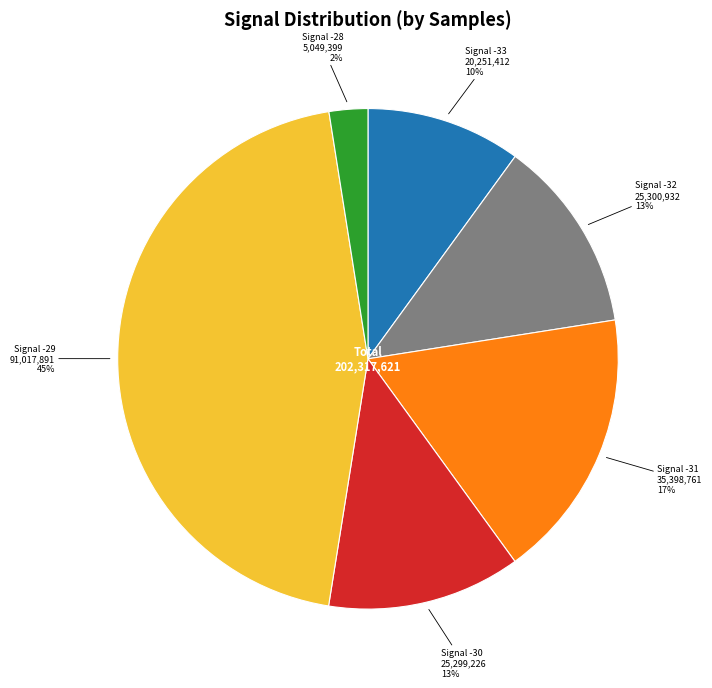

Count the number of slices in the pie.

6